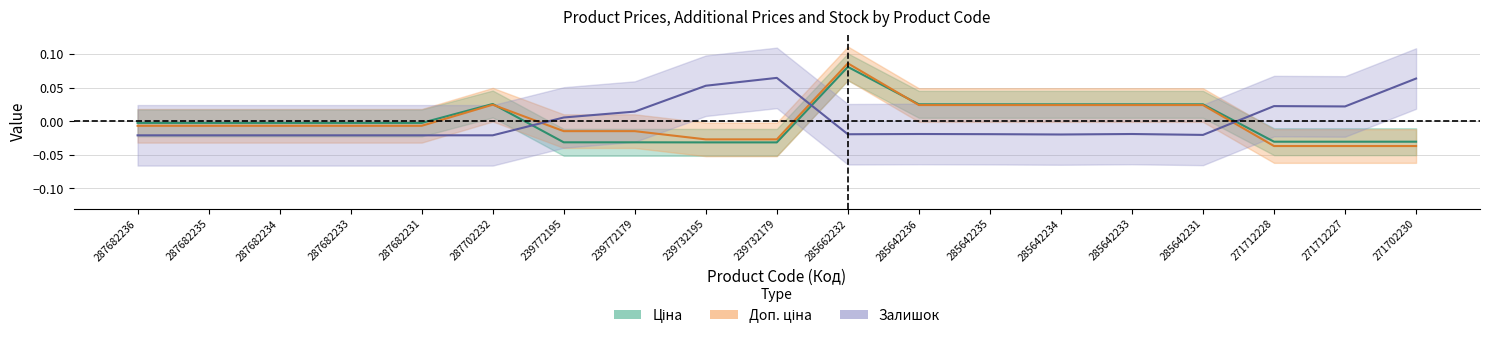

True or false: Доп. ціна has more than 1 points higher than both neighbors.

True